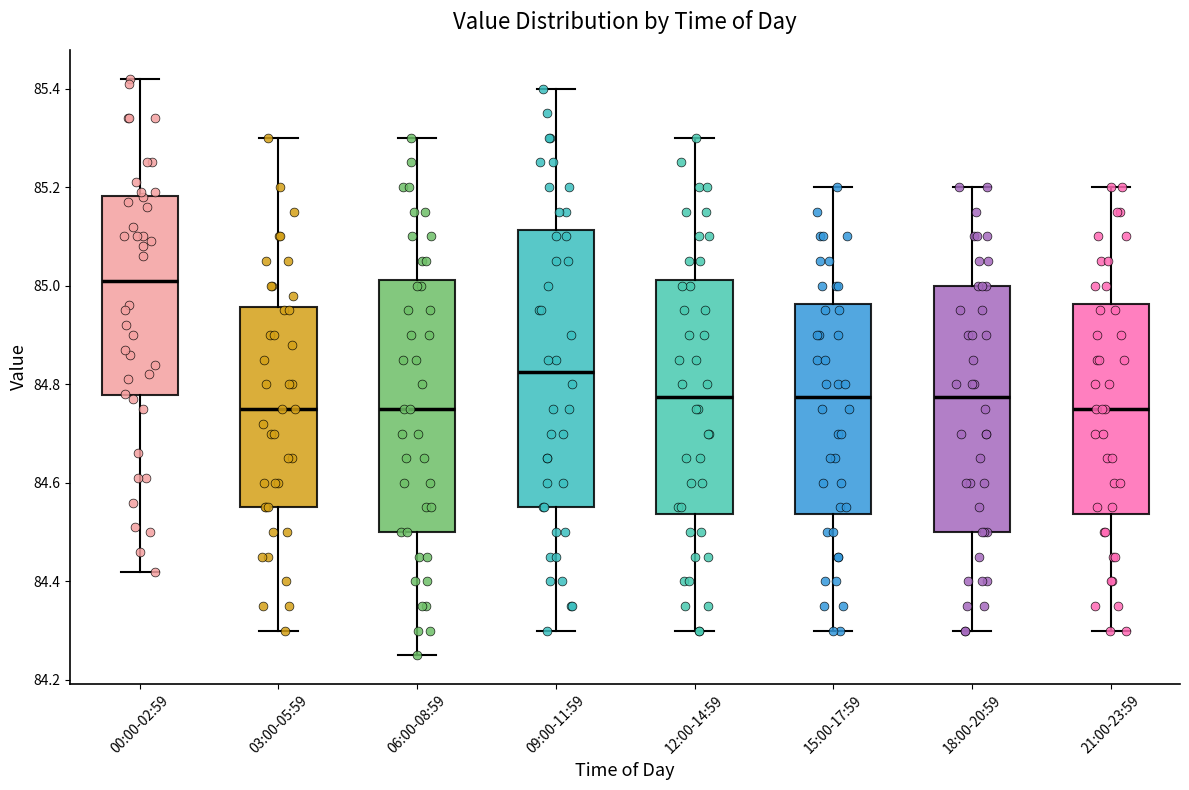

Reading left to right, read every box against the y-axis: the position of its median line, the range the box covers, and the ends of its whiskers. The values are not printed on the chart, so give them approximately, as read against the axis.

00:00-02:59: median 85.02, box 84.78 to 85.18, whiskers 84.42 to 85.42
03:00-05:59: median 84.76, box 84.56 to 84.96, whiskers 84.30 to 85.30
06:00-08:59: median 84.76, box 84.50 to 85.02, whiskers 84.26 to 85.30
09:00-11:59: median 84.82, box 84.56 to 85.12, whiskers 84.30 to 85.40
12:00-14:59: median 84.78, box 84.54 to 85.02, whiskers 84.30 to 85.30
15:00-17:59: median 84.78, box 84.54 to 84.96, whiskers 84.30 to 85.20
18:00-20:59: median 84.78, box 84.50 to 85.00, whiskers 84.30 to 85.20
21:00-23:59: median 84.76, box 84.54 to 84.96, whiskers 84.30 to 85.20